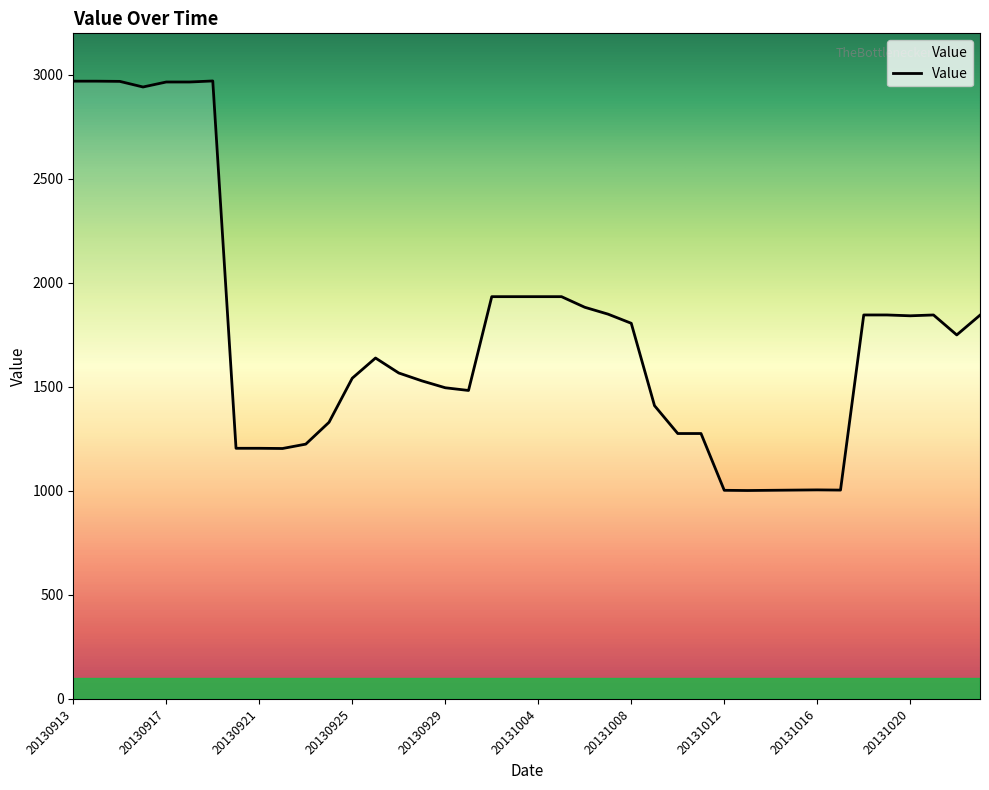

What is the minimum value shown in the chart?

1002